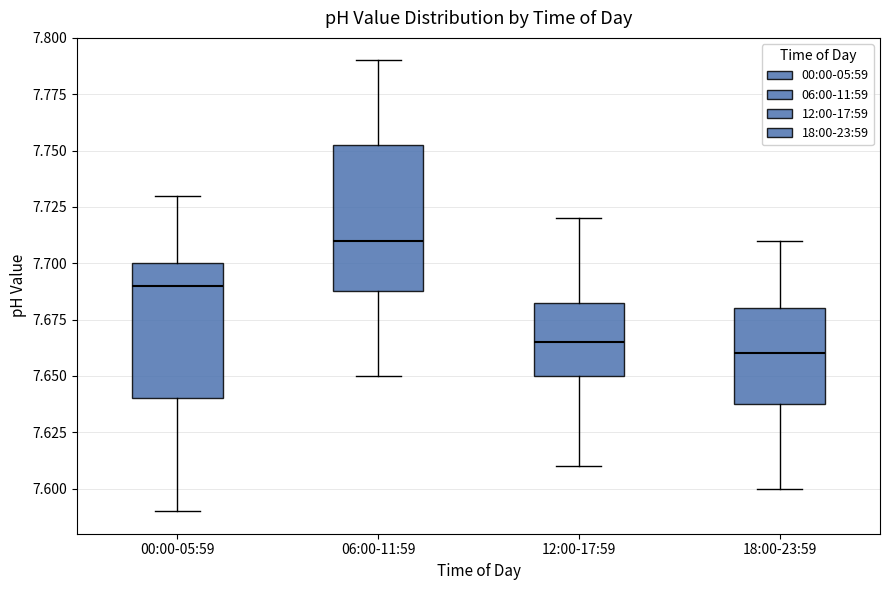

Reading left to right, read every box against the y-axis: the position of its median line, the range the box covers, and the ends of its whiskers. The values are not printed on the chart, so give them approximately, as read against the axis.

00:00-05:59: median 7.690, box 7.640 to 7.700, whiskers 7.590 to 7.730
06:00-11:59: median 7.710, box 7.690 to 7.755, whiskers 7.650 to 7.790
12:00-17:59: median 7.665, box 7.650 to 7.685, whiskers 7.610 to 7.720
18:00-23:59: median 7.660, box 7.640 to 7.680, whiskers 7.600 to 7.710